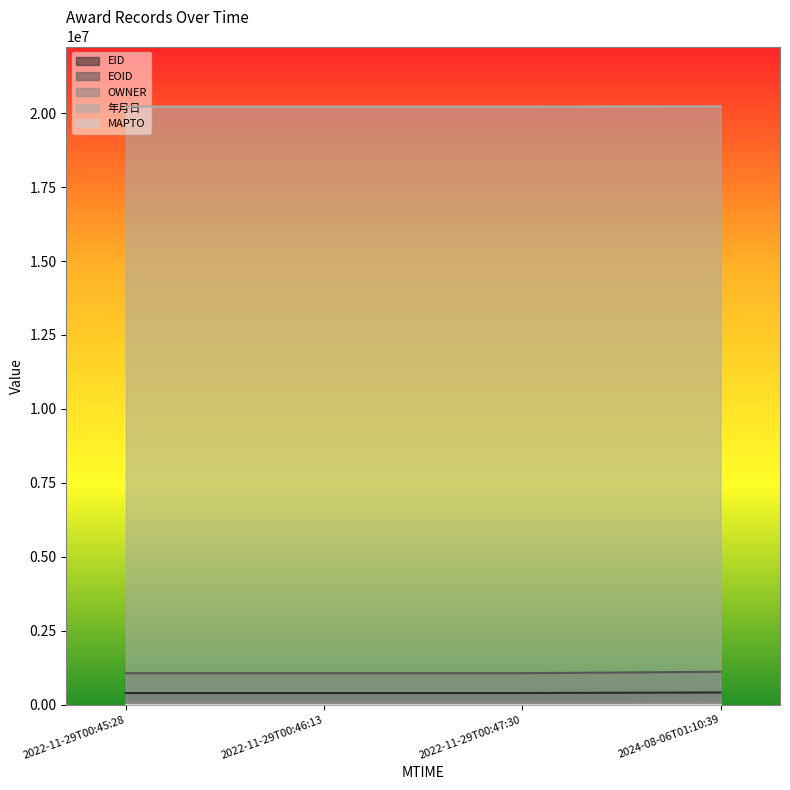

True or false: EID has a value of 393047 at 2022-11-29T00:45:28.

True